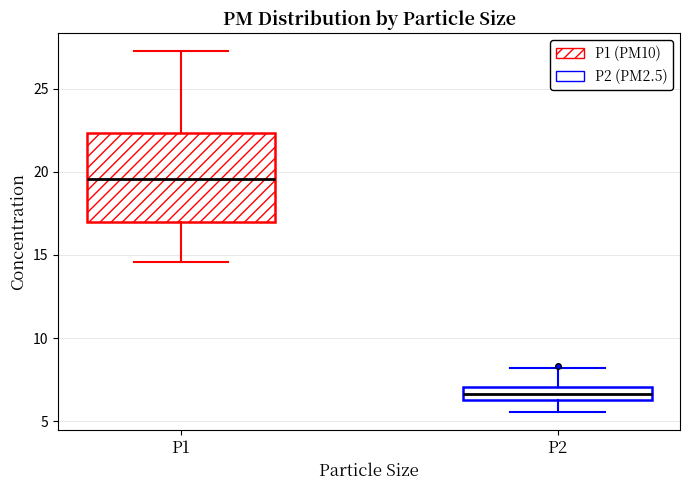

Where does the upper whisker of the box for P2 end on the y-axis? The values are not printed on the chart, so give them approximately, as read against the axis.

8.0